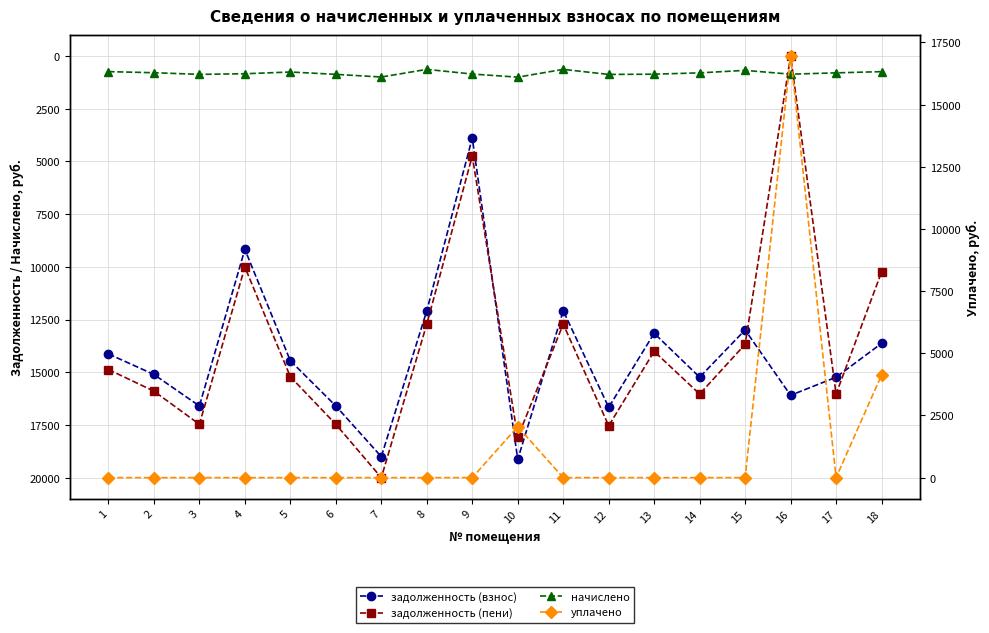

What is the approximate value of начислено at 3?

869.2